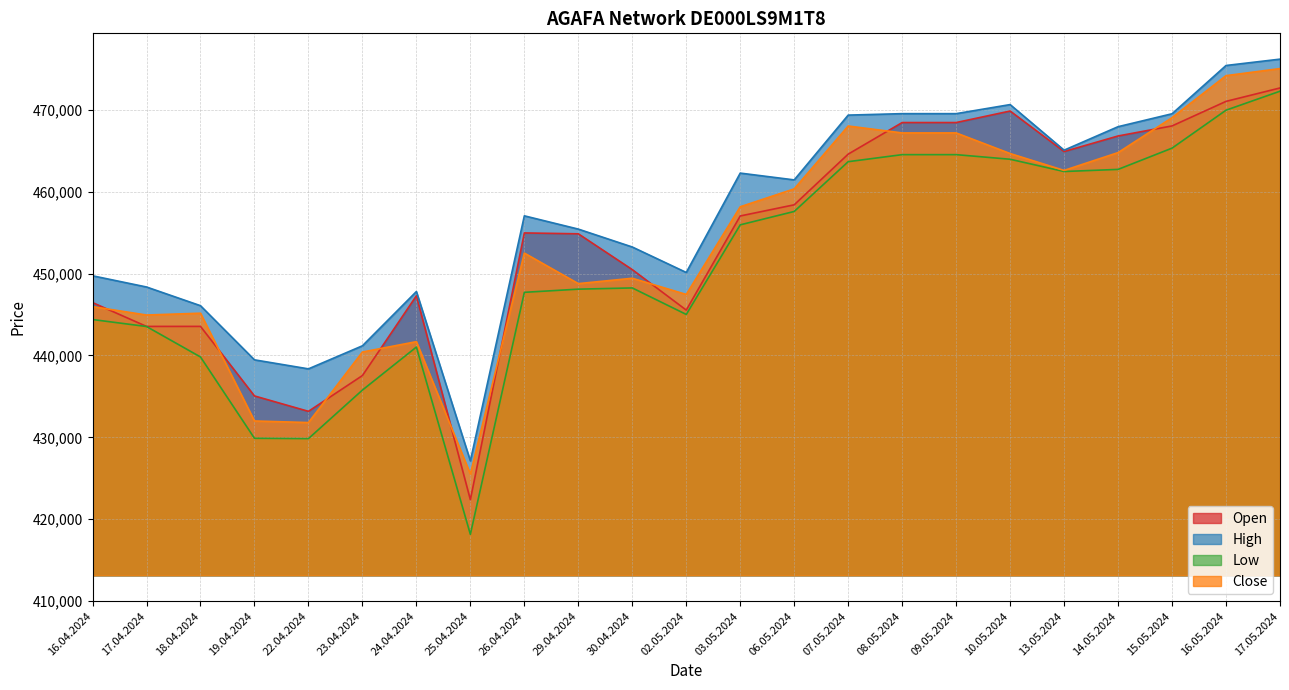

True or false: Close and Low intersect in this chart.

False